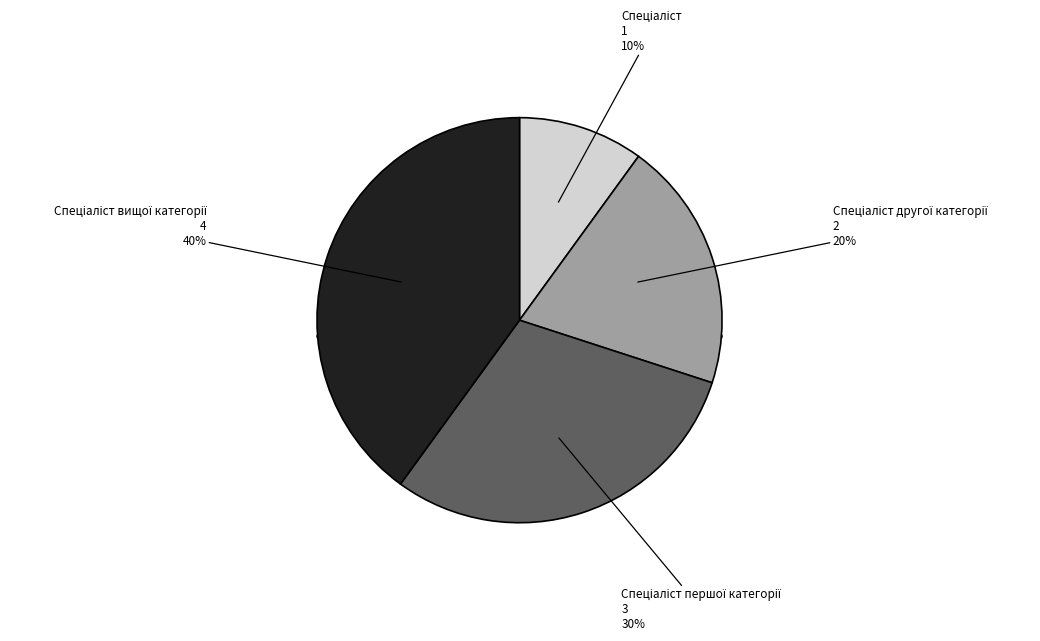

True or false: Спеціаліст першої категорії accounts for 18% of the total.

False